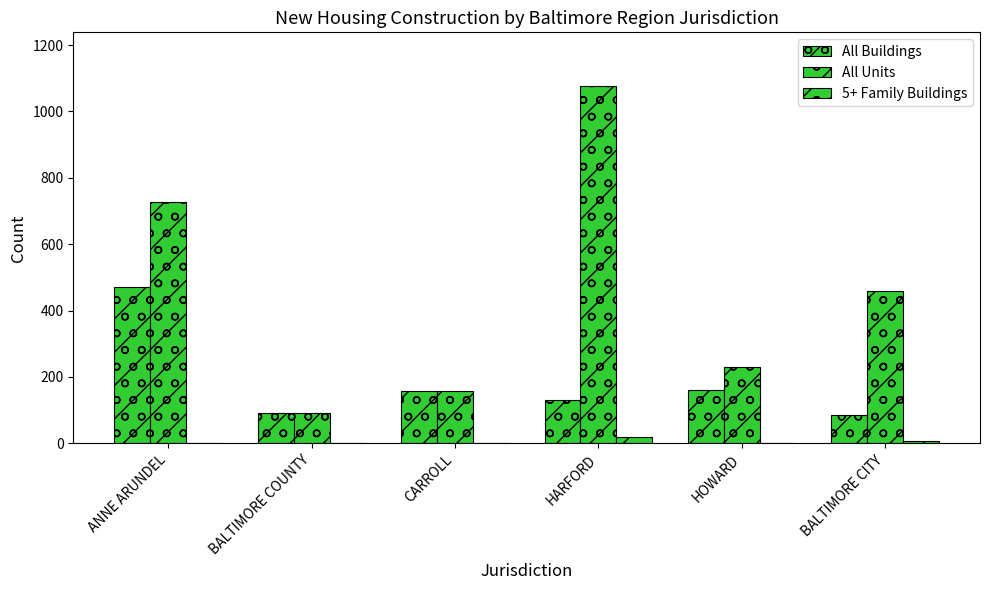

At which category is the sum across all series the highest?

HARFORD